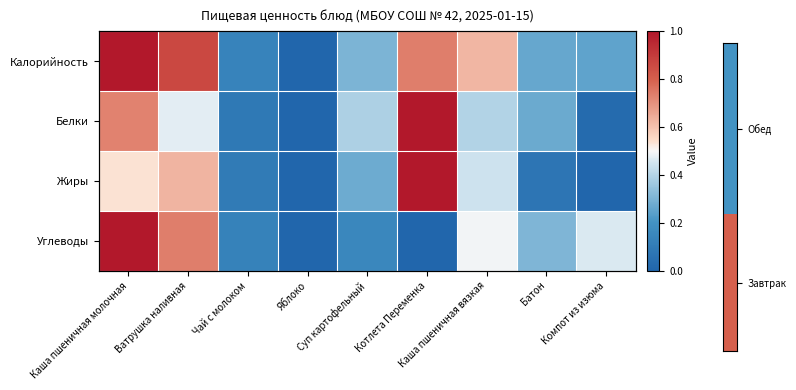

At which label is Жиры closest to 0?

Яблоко